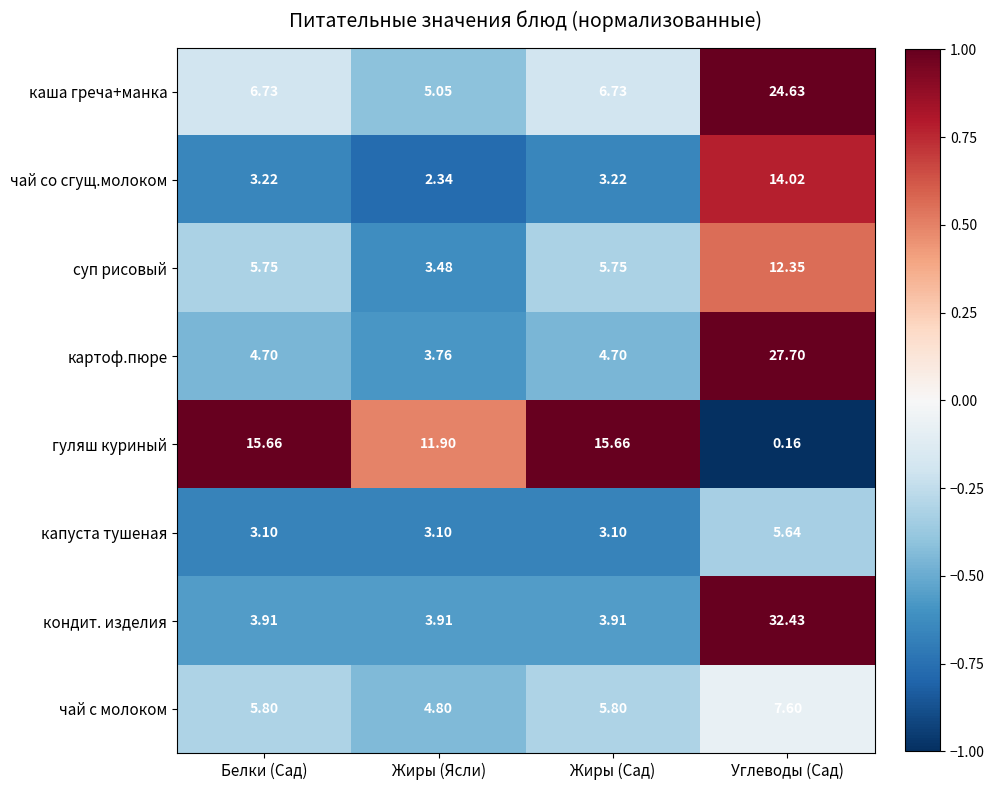

Between Белки (Сад) and Жиры (Ясли), which series saw the biggest shift?

гуляш куриный